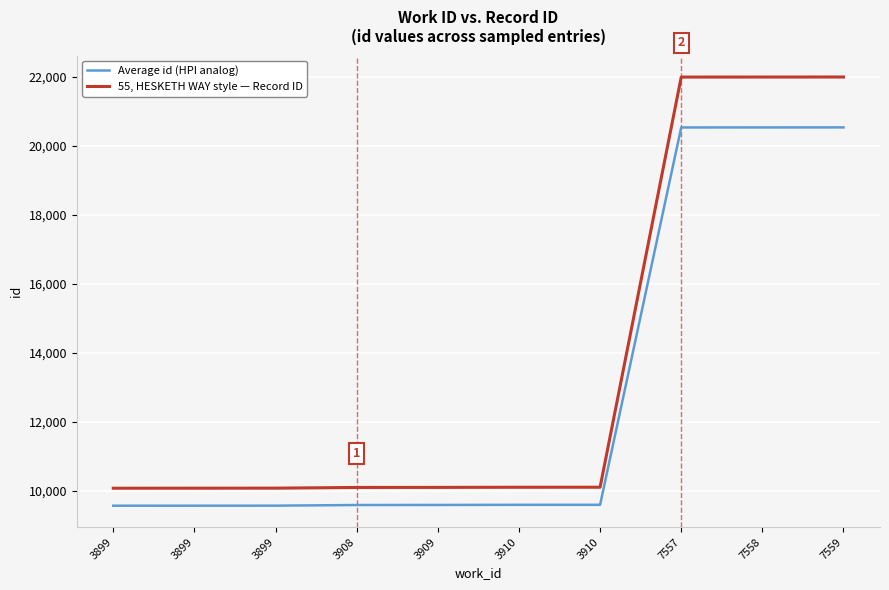

The value of Average id (HPI analog) at 7559 is 12696.6. True or false?

False